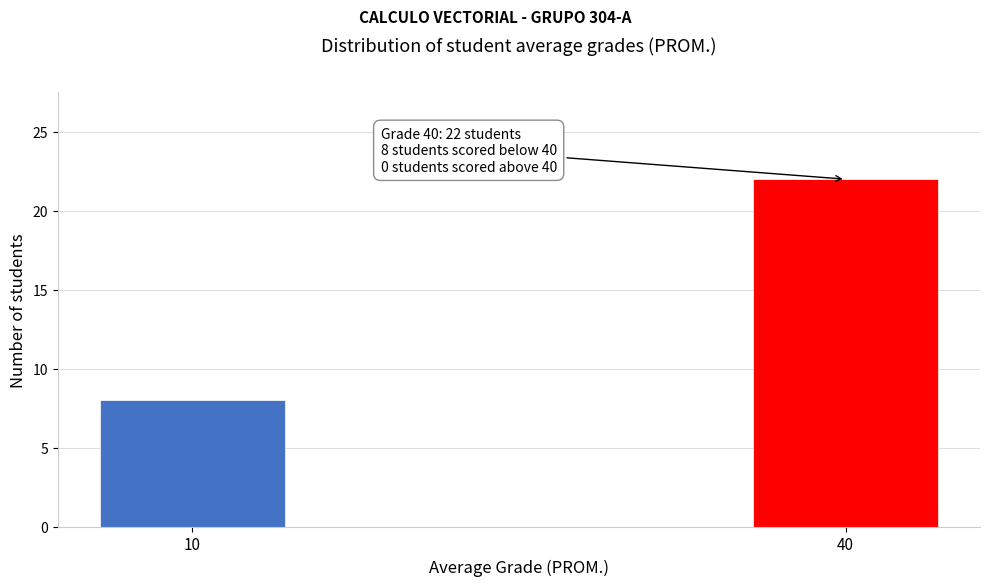

Reading left to right, list all the values displayed in this chart.

8	22